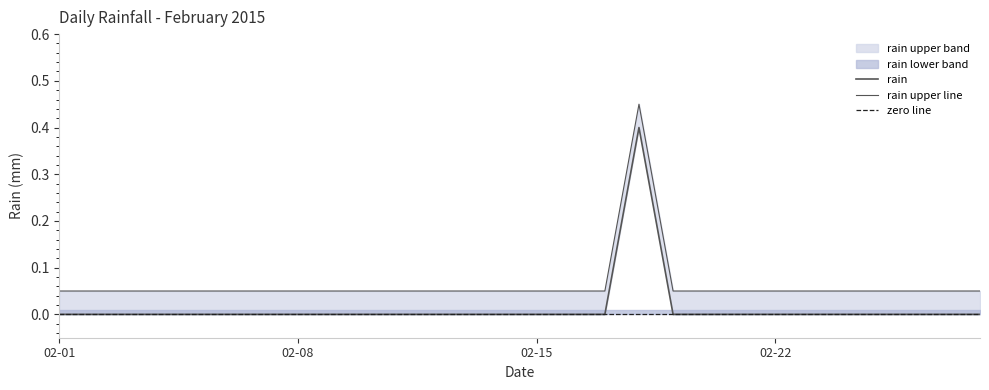

List the labels in order of value, smallest first.

2015-02-01, 2015-02-02, 2015-02-03, 2015-02-04, 2015-02-05, 2015-02-06, 2015-02-07, 2015-02-08, 2015-02-09, 2015-02-10, 2015-02-11, 2015-02-12, 2015-02-13, 2015-02-14, 2015-02-15, 2015-02-16, 2015-02-17, 2015-02-19, 2015-02-20, 2015-02-21, 2015-02-22, 2015-02-23, 2015-02-24, 2015-02-25, 2015-02-26, 2015-02-27, 2015-02-28, 2015-02-18